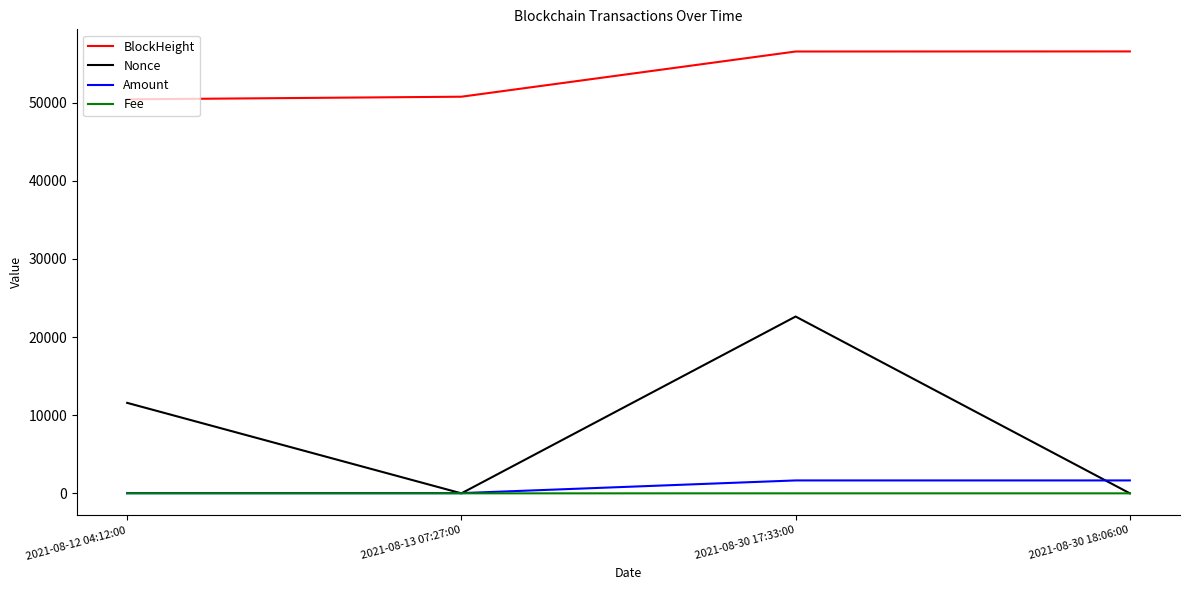

Which series has the largest range (max minus min)?

Nonce